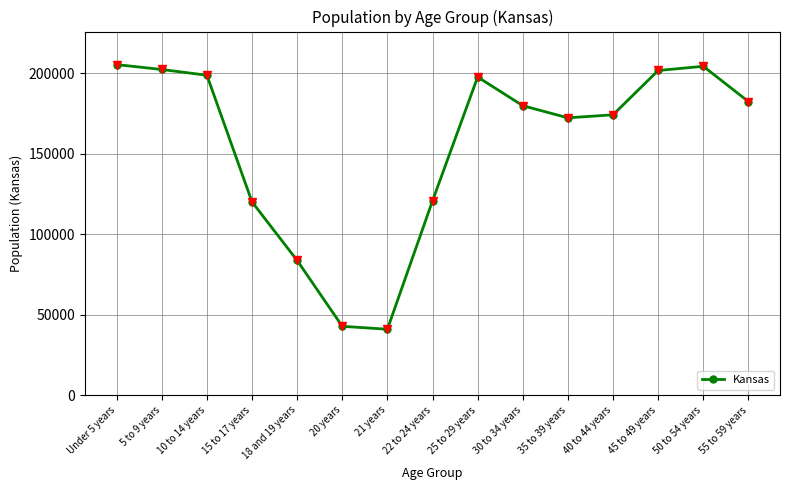

What is the difference between the values at 18 and 19 years and 5 to 9 years?

118742